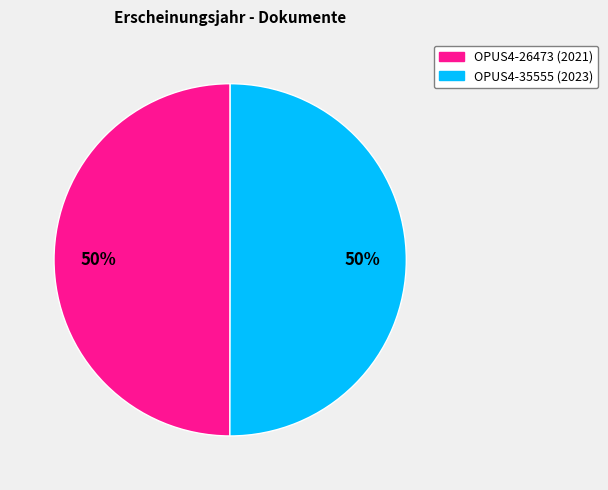

To the nearest percent, what is the average slice percentage?

50%